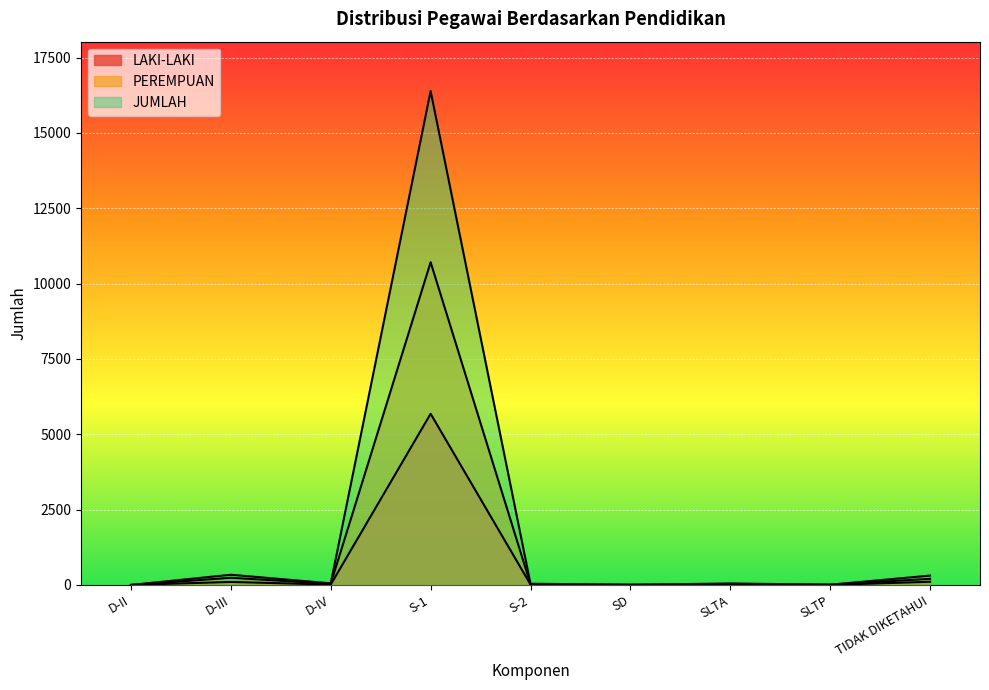

The LAKI-LAKI series shows 16 at S-2. True or false?

True